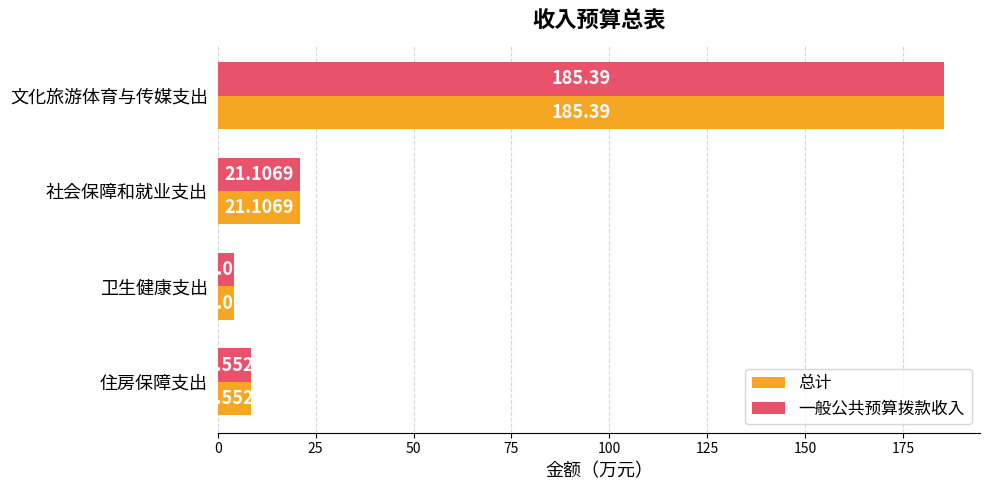

Which label corresponds to the smallest value in the chart?

卫生健康支出